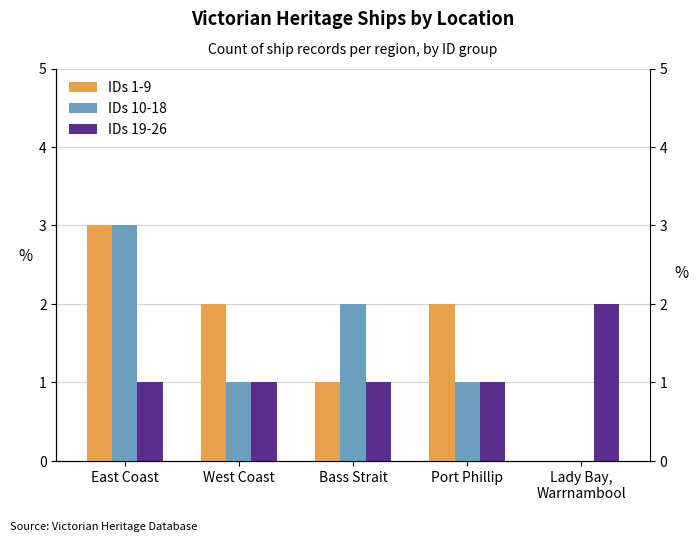

What is the value of the IDs 10-18 bar at the 4th from the left?

1